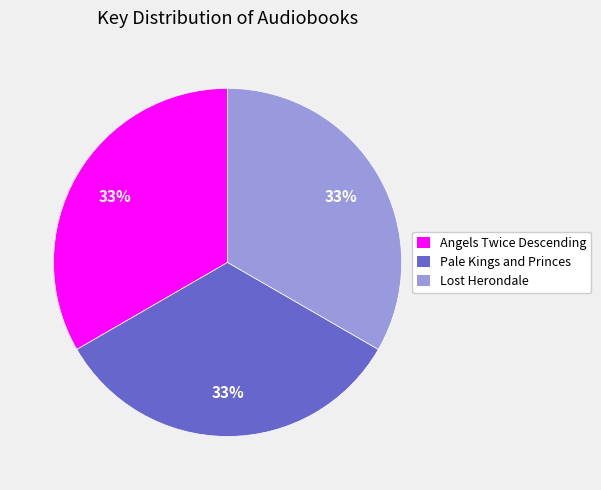

Approximately how many times larger is the value at Pale Kings and Princes compared to Angels Twice Descending?

1.0